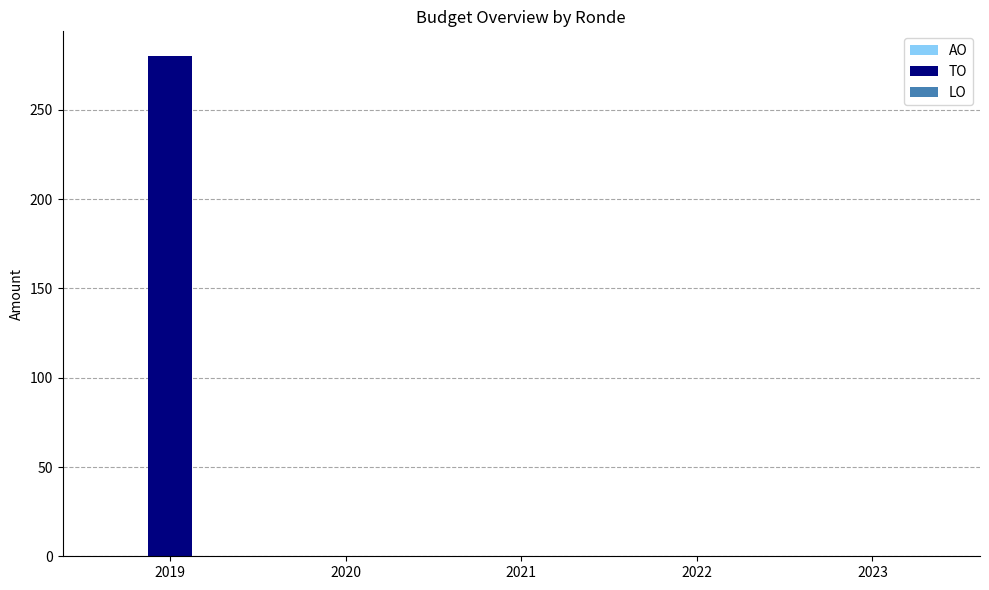

Are the bars grouped side by side (vs. stacked)?

No